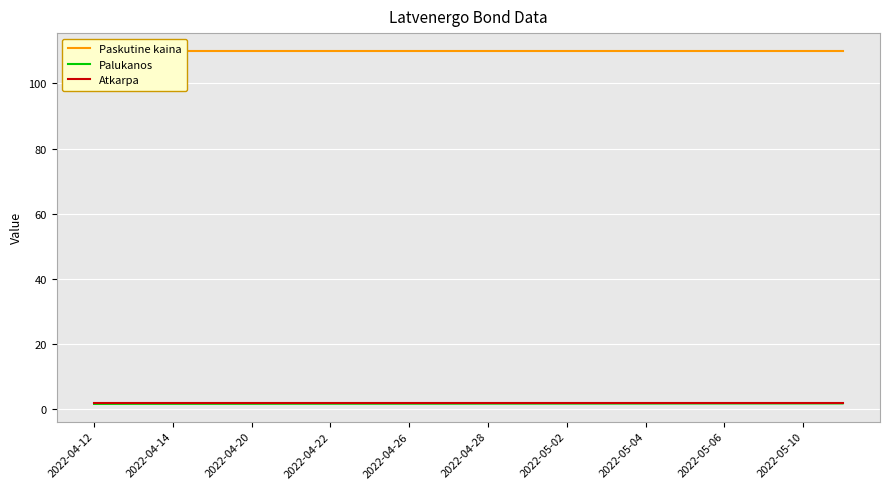

True or false: Atkarpa and Paskutine kaina cross at least once.

False